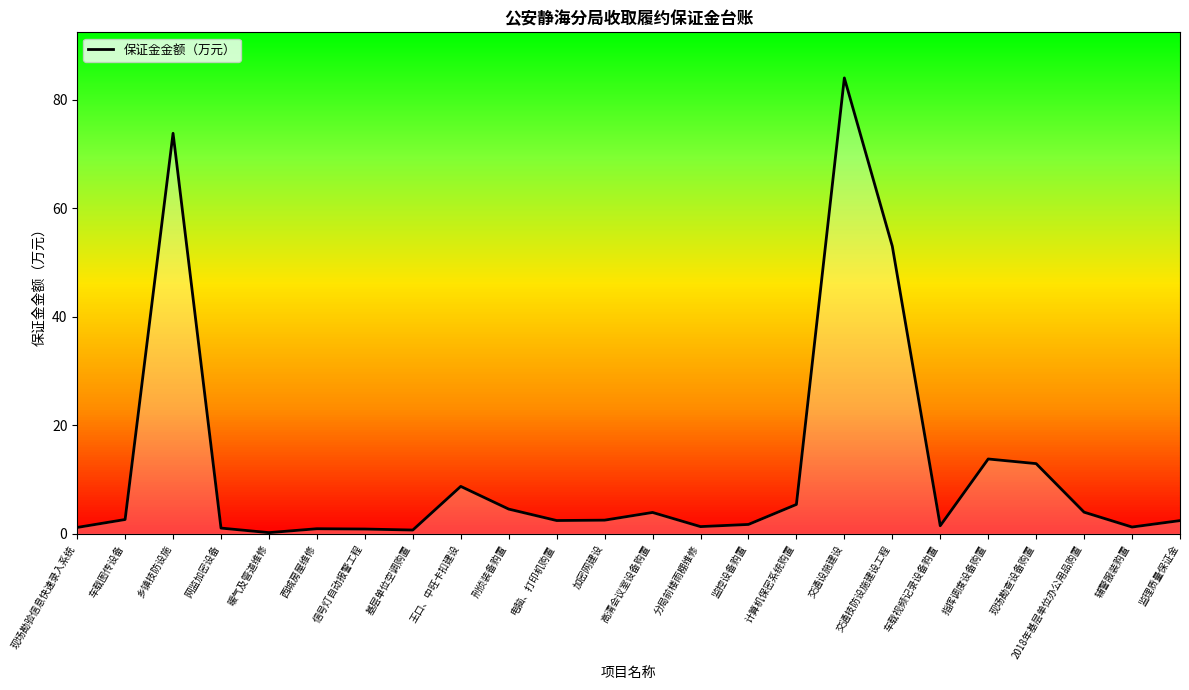

Which has a higher value, 刑侦装备购置 or 监控设备购置?

刑侦装备购置